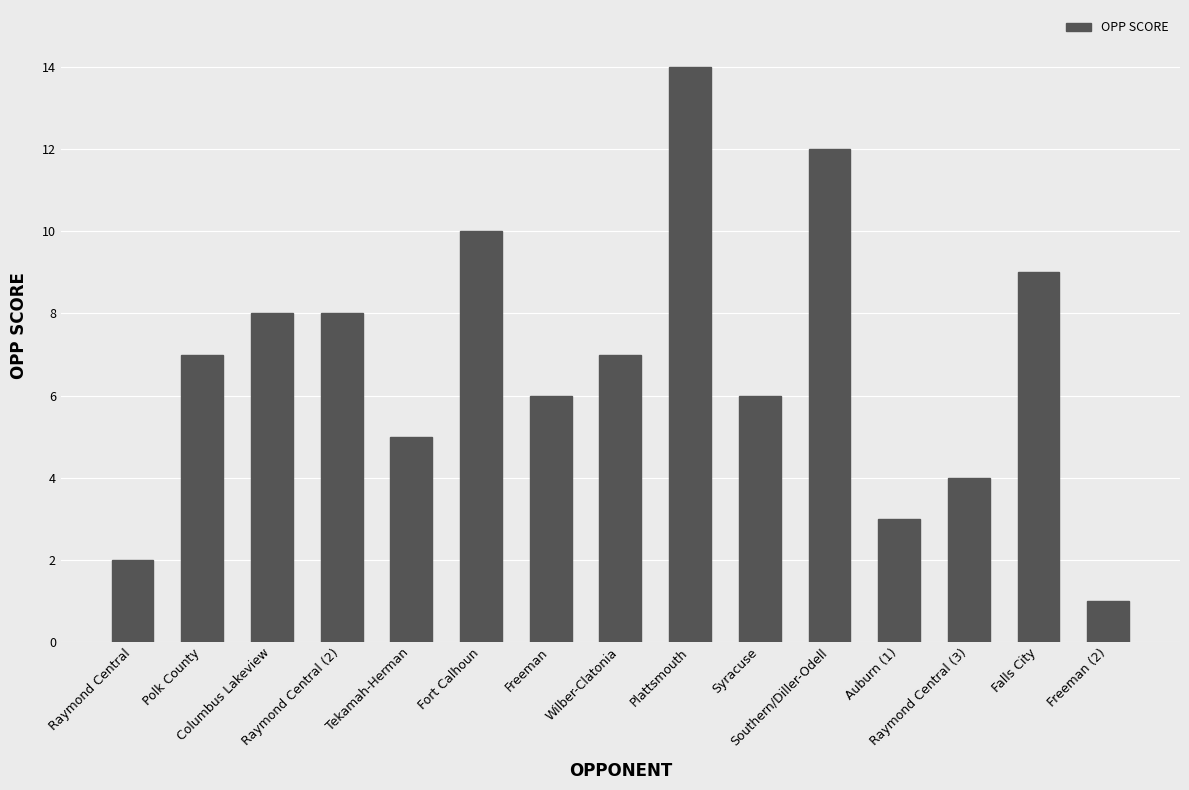

What is the average value?

7